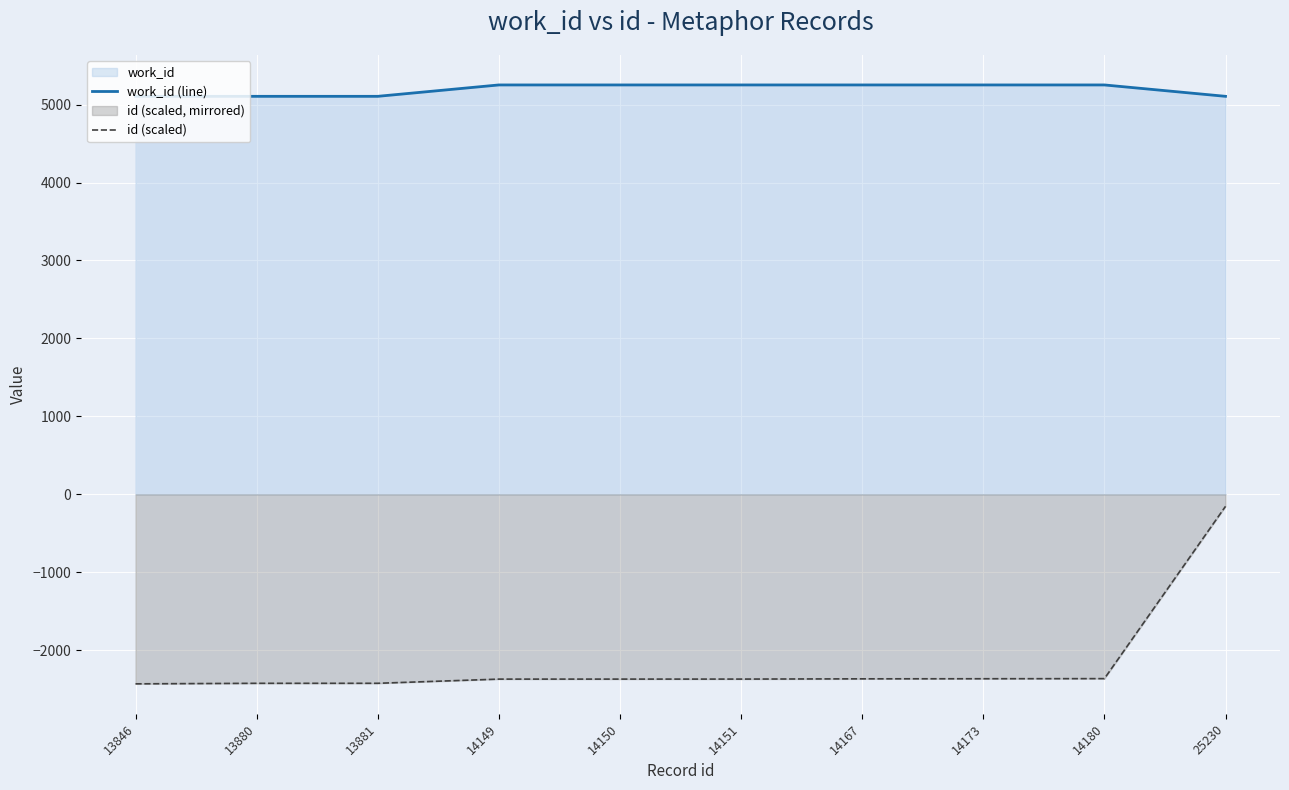

True or false: work_id (line) and id (scaled) intersect in this chart.

False